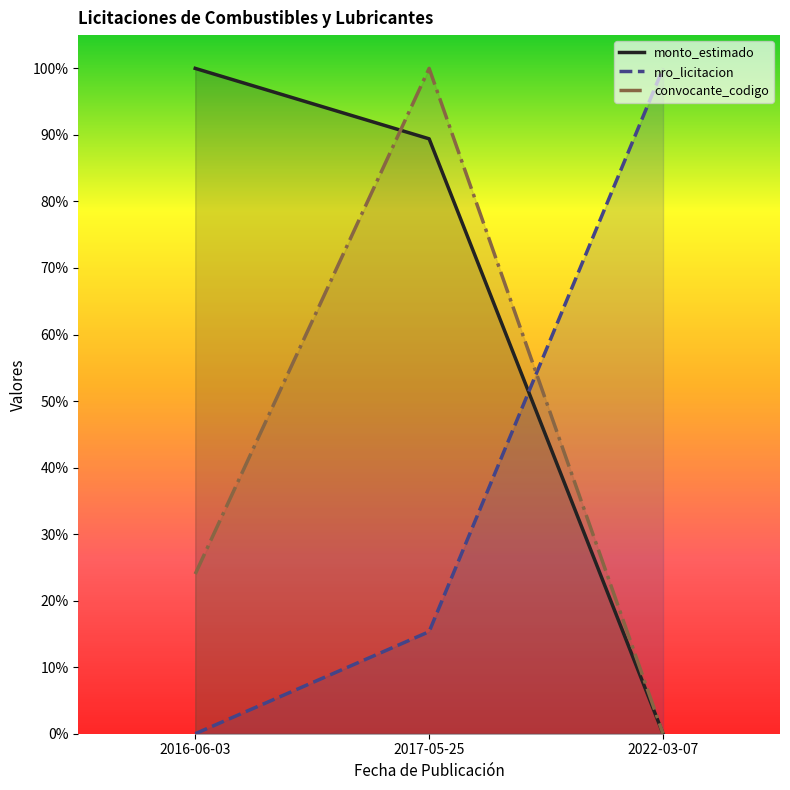

True or false: nro_licitacion has a value of 15.3 at 2017-05-25.

True